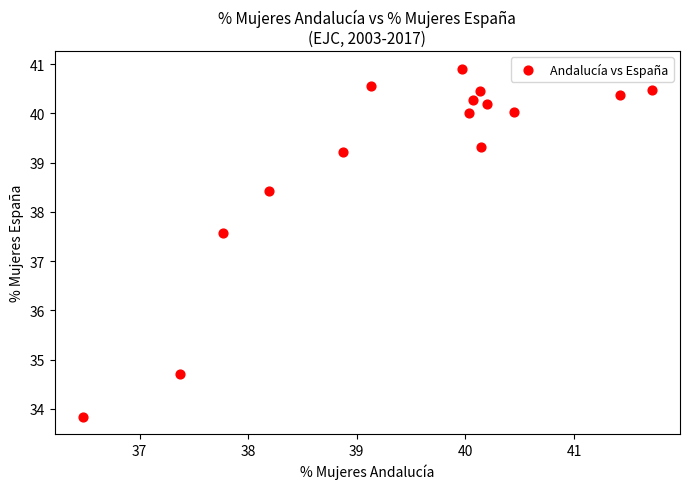

What is the range of Y values (max minus min)?

7.1